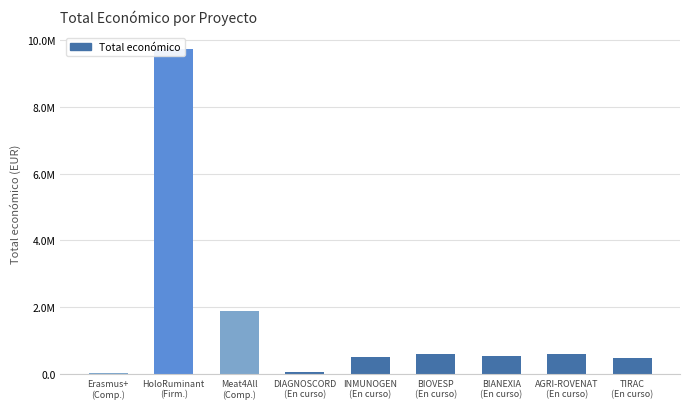

True or false: the data shows 485043 at TIRAC
(En curso).

True